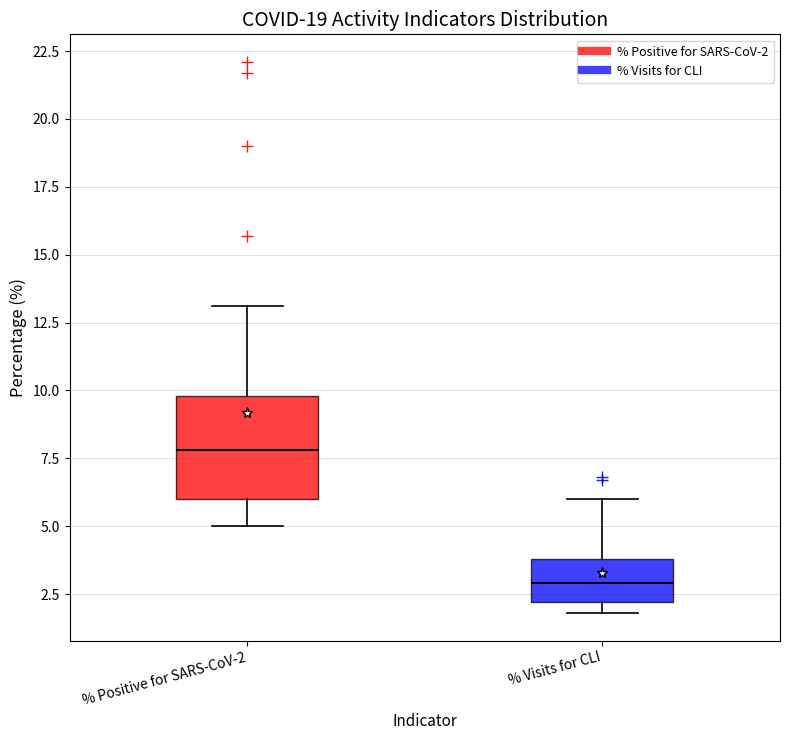

Reading left to right, transcribe this box plot: for each box, give where its median line is, the range the box spans, and where its two whiskers end, as read against the y-axis. The values are not printed on the chart, so give them approximately, as read against the axis.

% Positive for SARS-CoV-2: median 8, box 6 to 10, whiskers 5 to 13
% Visits for CLI: median 3, box 2 to 4, whiskers 2 (just below the box's lower edge) to 6